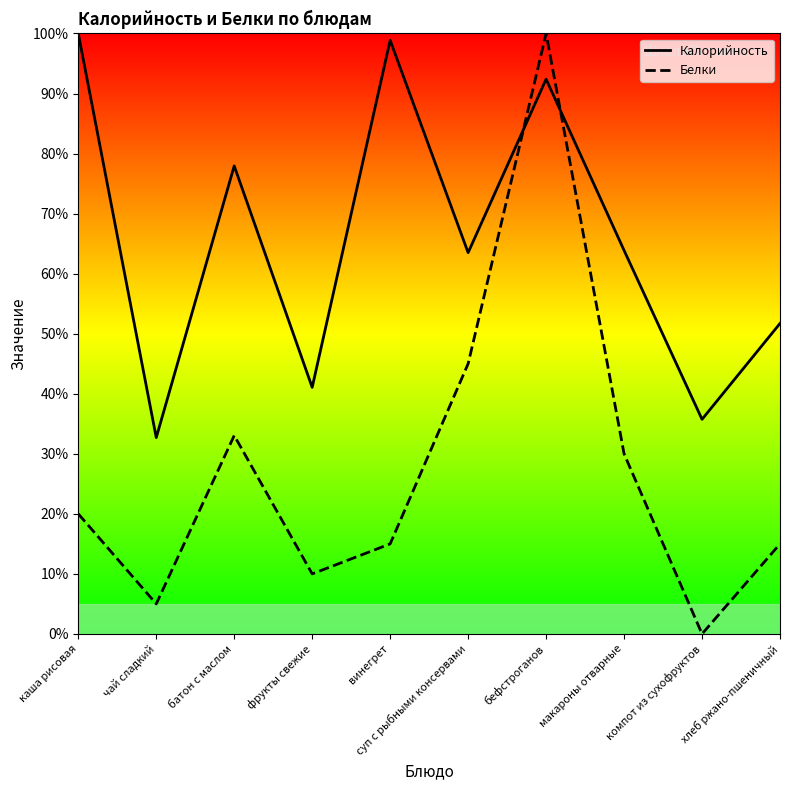

Between хлеб ржано-пшеничный and бефстроганов, which is larger?

бефстроганов